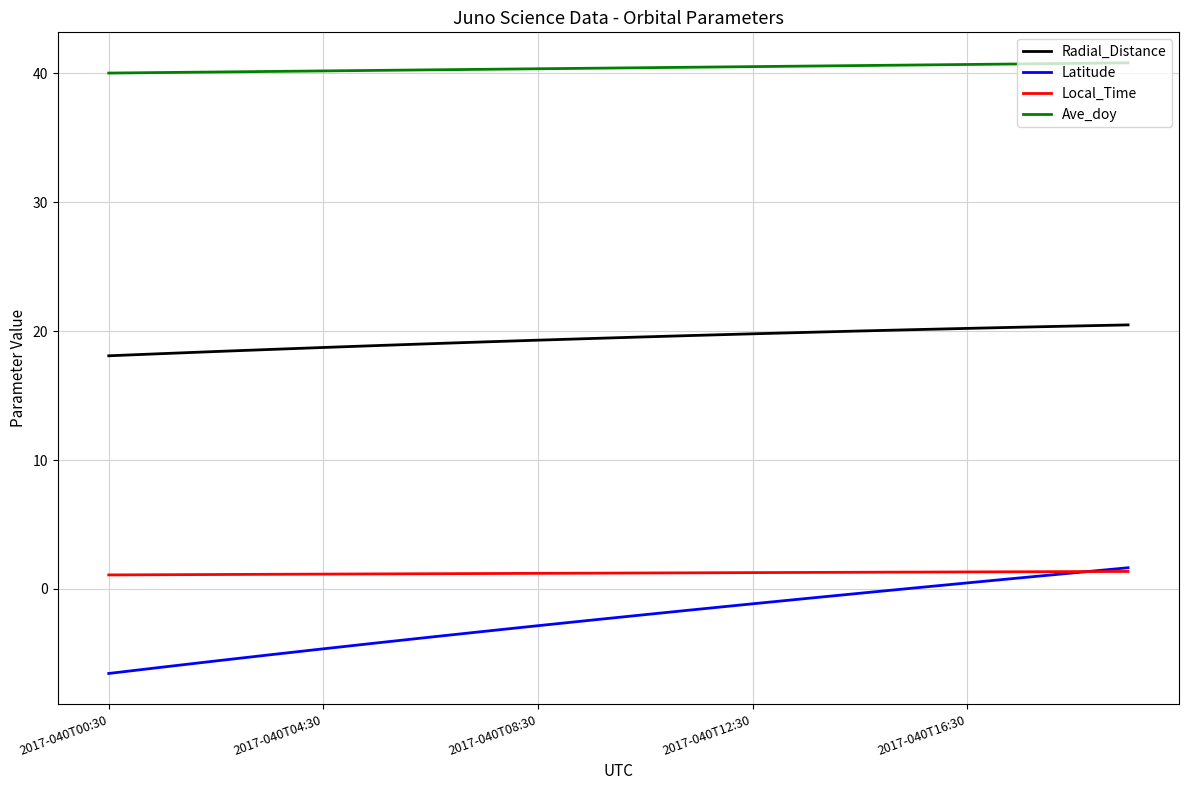

True or false: Radial_Distance and Local_Time cross at least once.

False